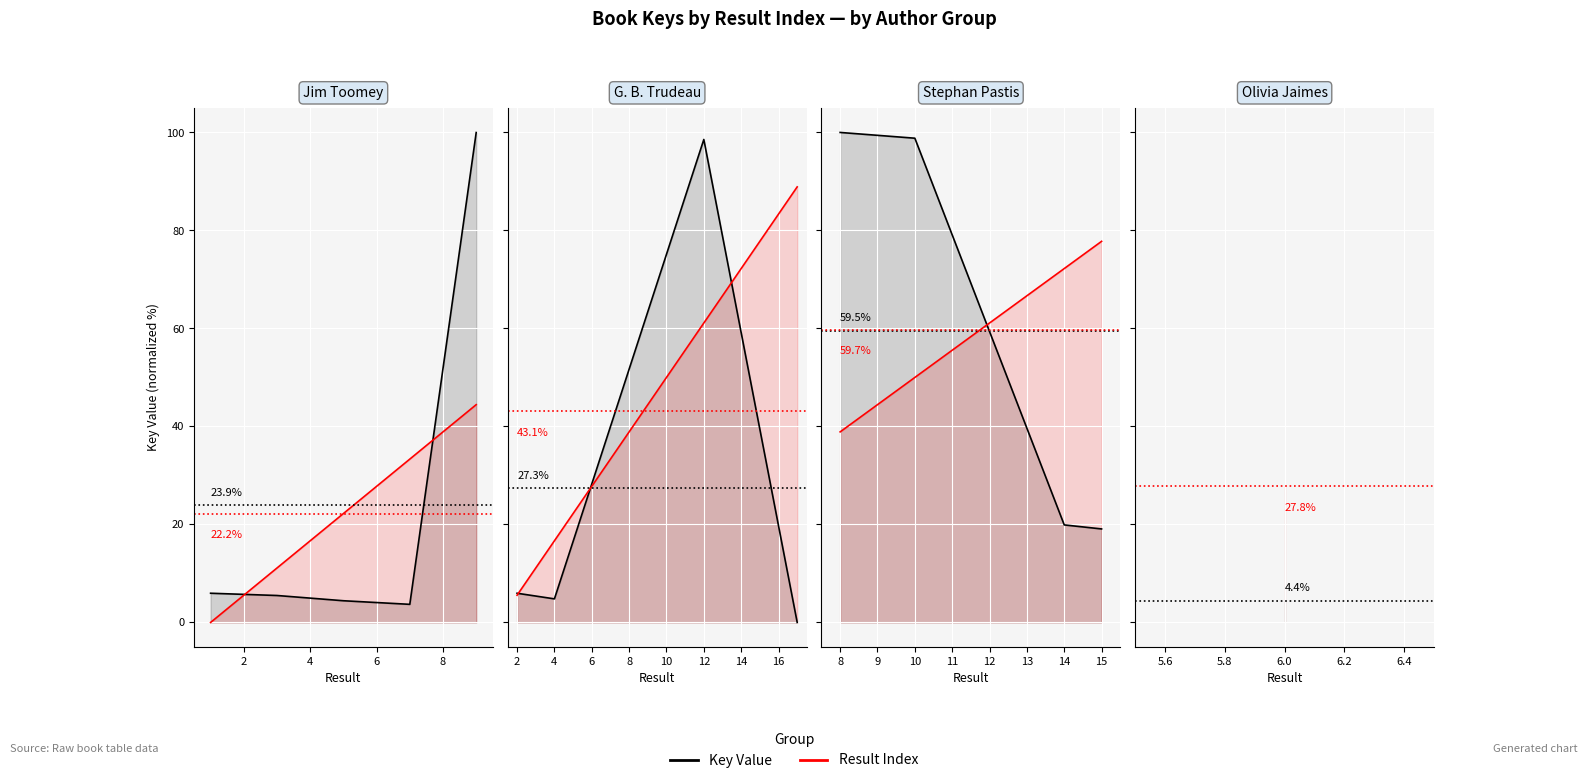

How many data points does each series have?

4